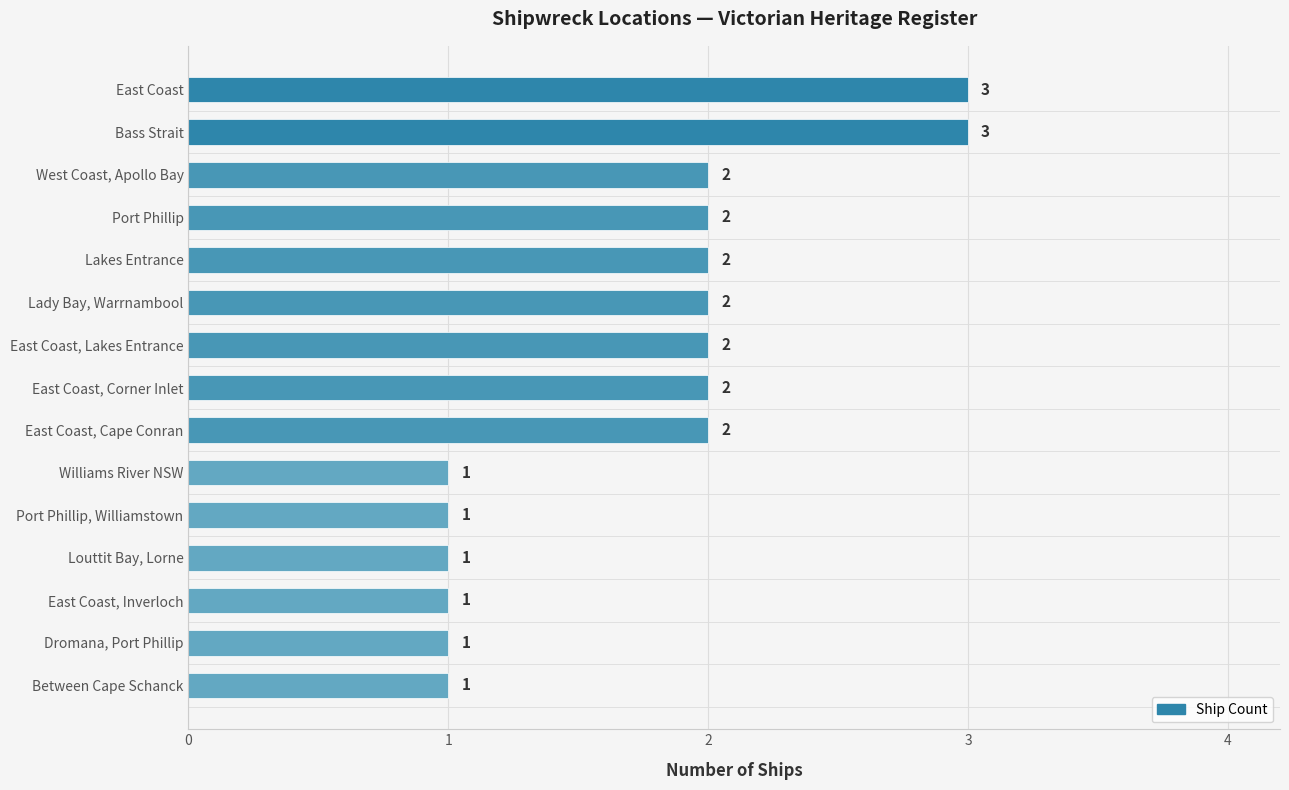

Reading top to bottom, extract all data points from this chart.

3	3	2	2	2	2	2	2	2	1	1	1	1	1	1